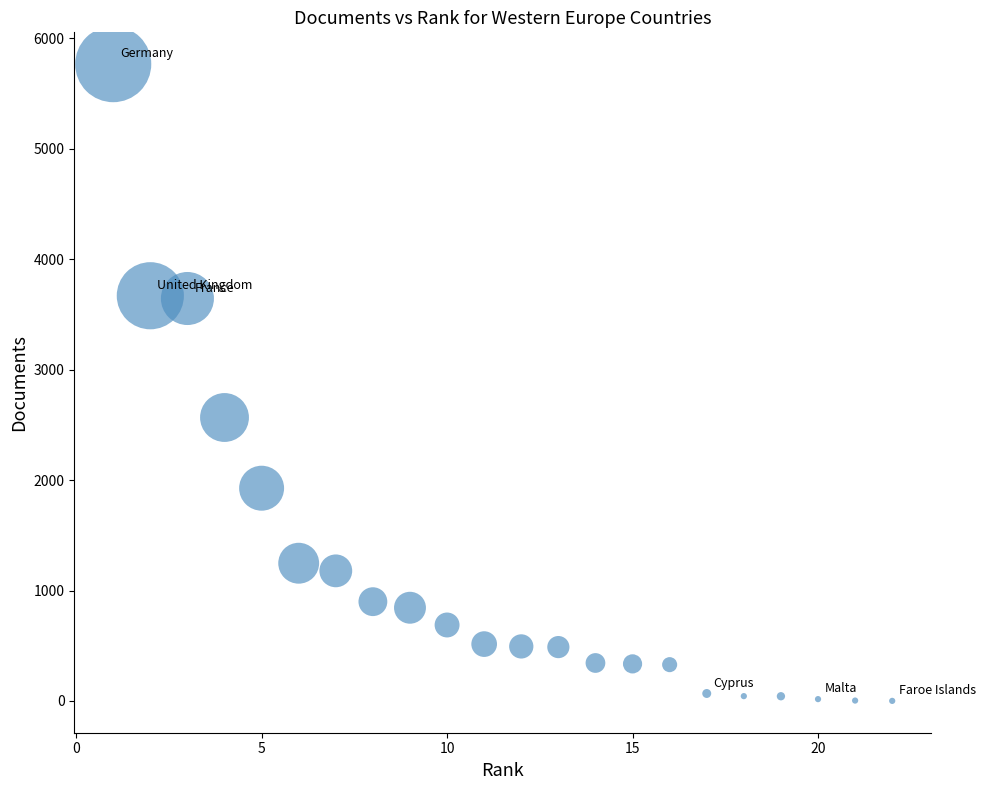

What Y value in the scatter plot is closest to 2882?

2566